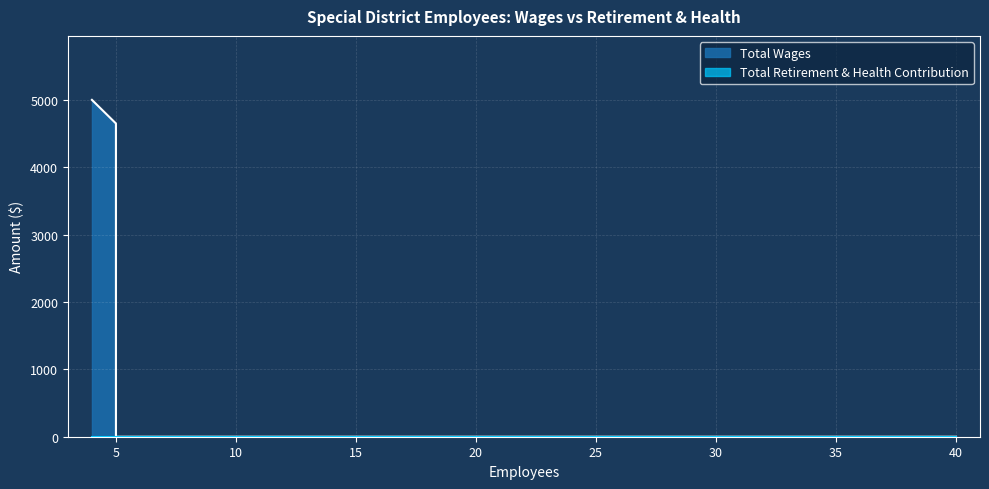

At which label is the value closest to 2500?

5